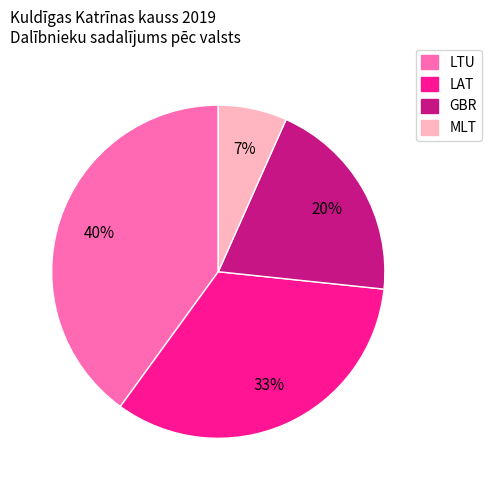

The LTU slice represents 40% of the pie. True or false?

True